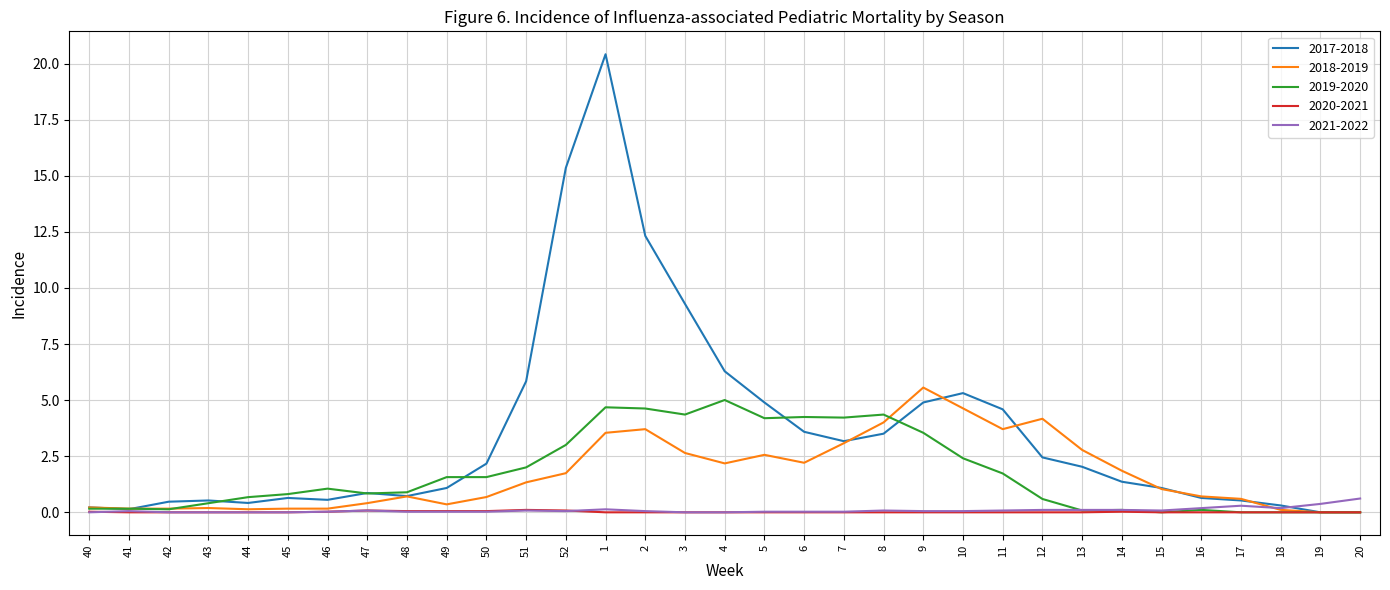

At how many categories does at least one series exceed 7?

4